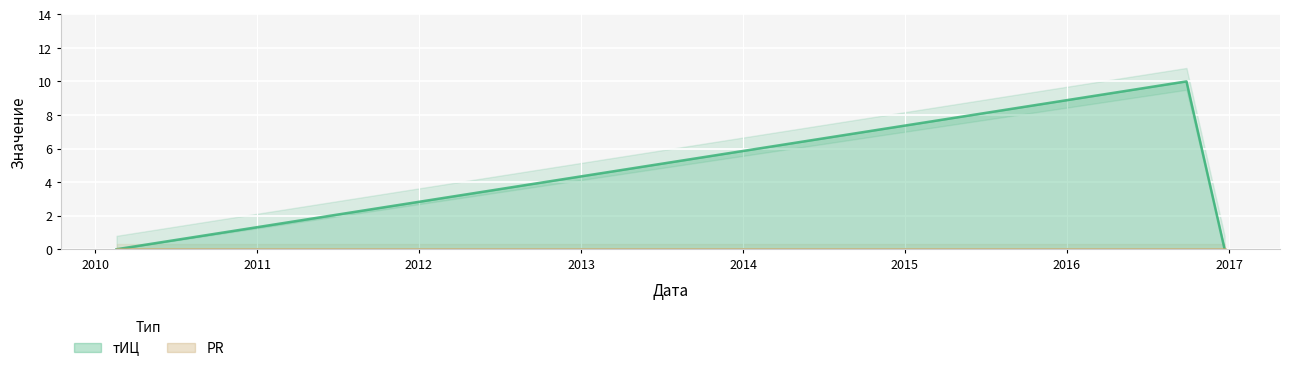

List the labels in order of value, largest first.

2016-09-27, 2010-02-18, 2016-12-22